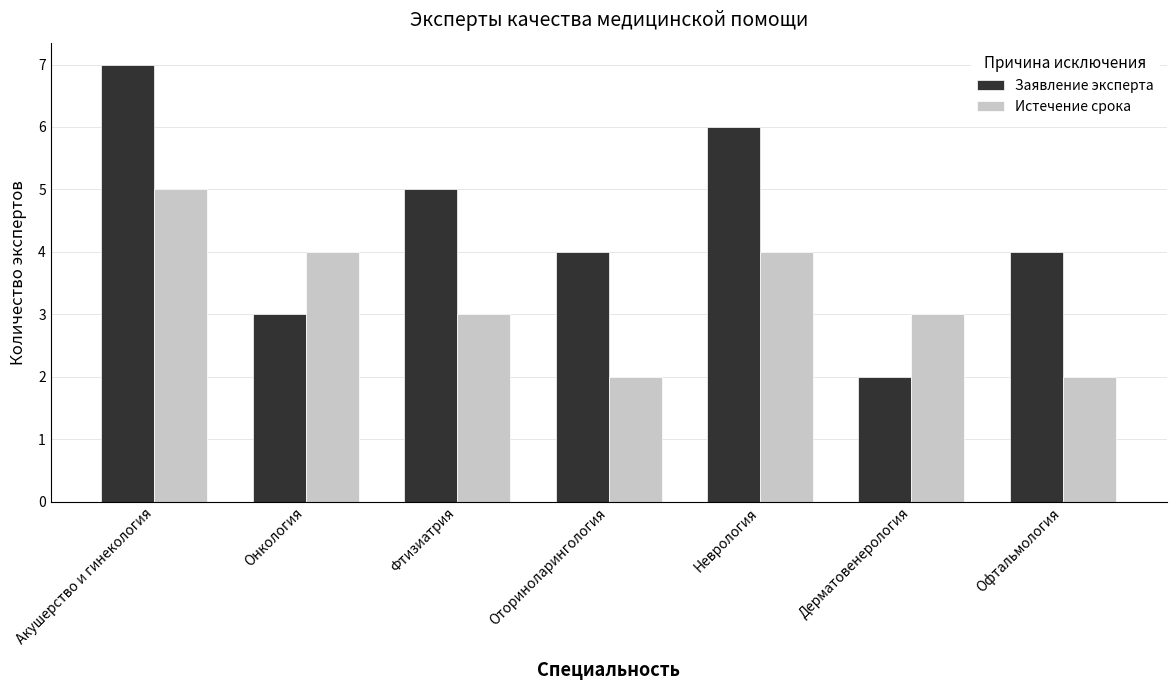

Reading left to right, what are all the values shown in this chart?

Заявление эксперта: Акушерство и гинекология=7	Онкология=3	Фтизиатрия=5	Оториноларингология=4	Неврология=6	Дерматовенерология=2	Офтальмология=4
Истечение срока: Акушерство и гинекология=5	Онкология=4	Фтизиатрия=3	Оториноларингология=2	Неврология=4	Дерматовенерология=3	Офтальмология=2